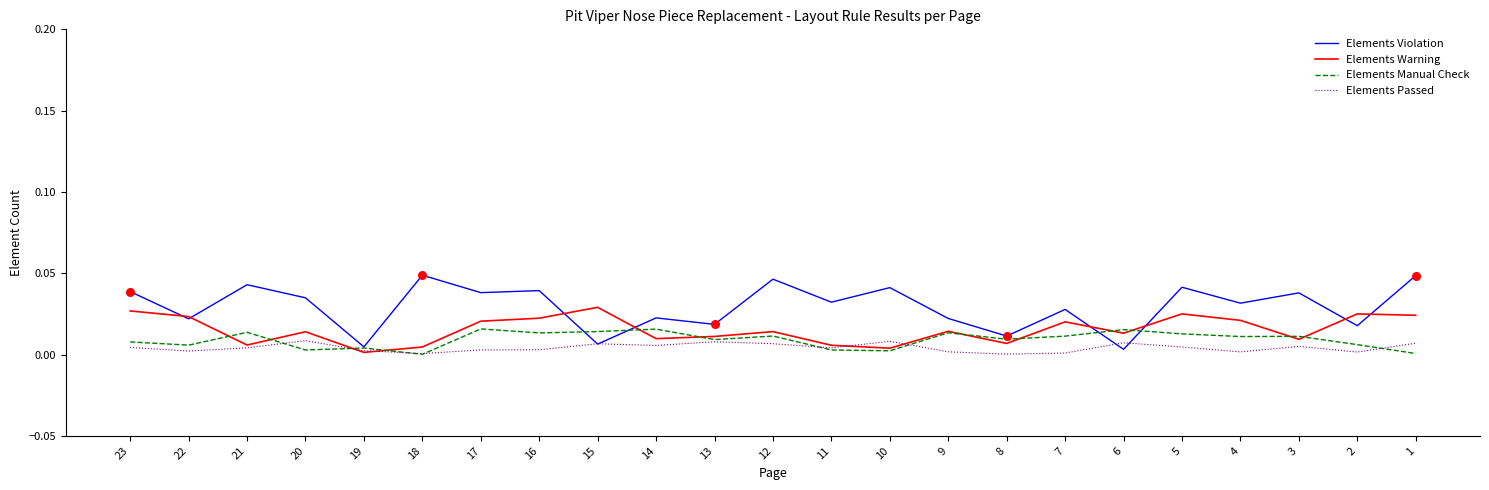

Which series has the largest range (max minus min)?

Elements Violation